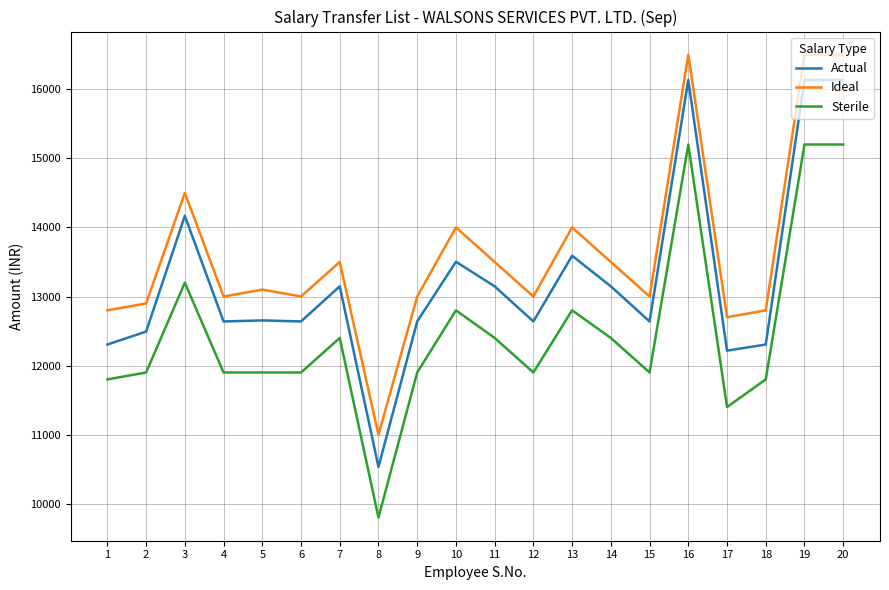

True or false: Sterile and Actual cross at least once.

False